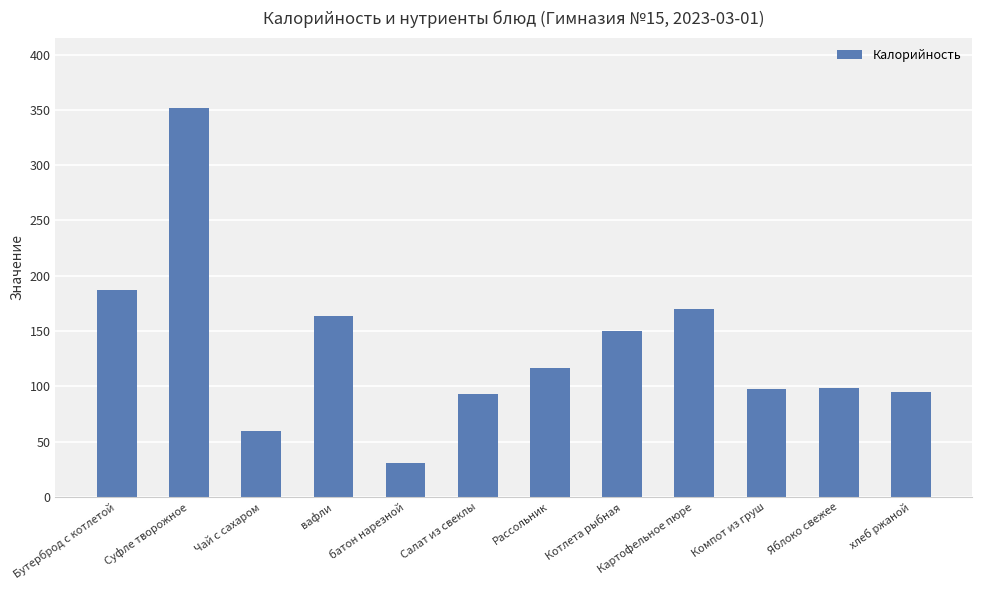

Between вафли and Рассольник, which is larger?

вафли